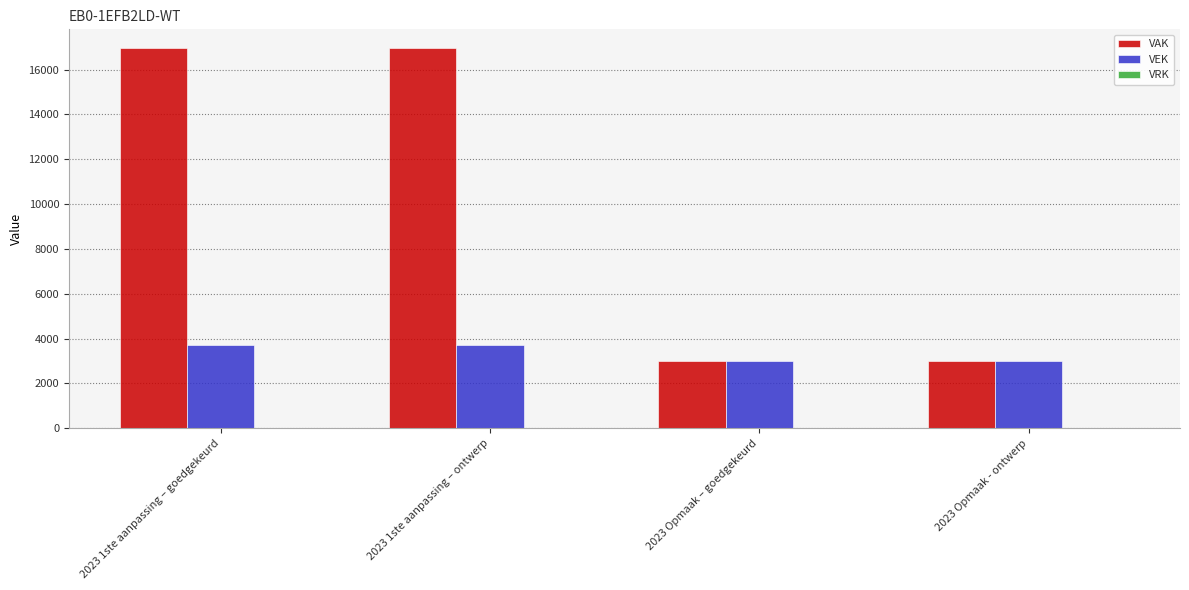

Rank the series by their average value, from lowest to highest.

VEK, VAK